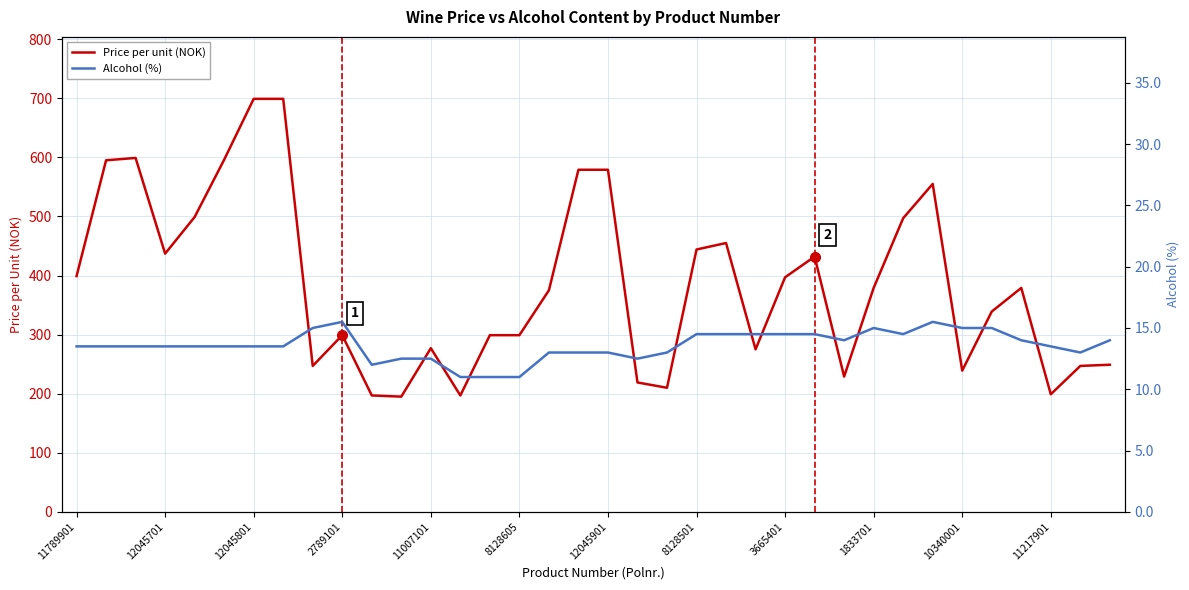

What is the maximum value for Price per unit (NOK)?

699